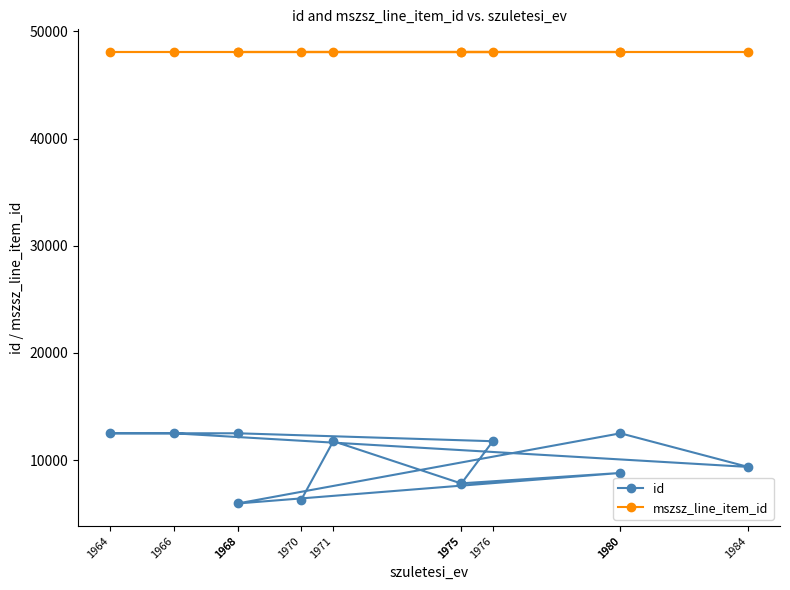

Where is mszsz_line_item_id nearest to the value 48083?

1970